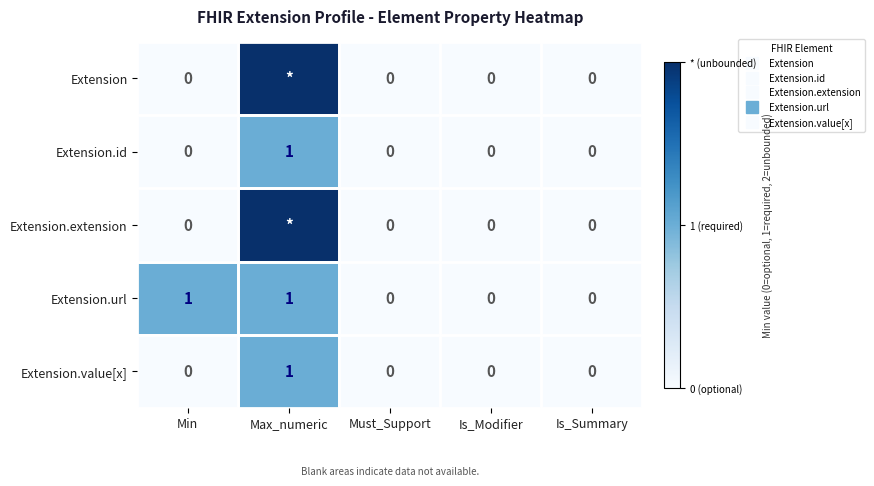

Which has a higher value, Max_numeric or Is_Summary?

Max_numeric